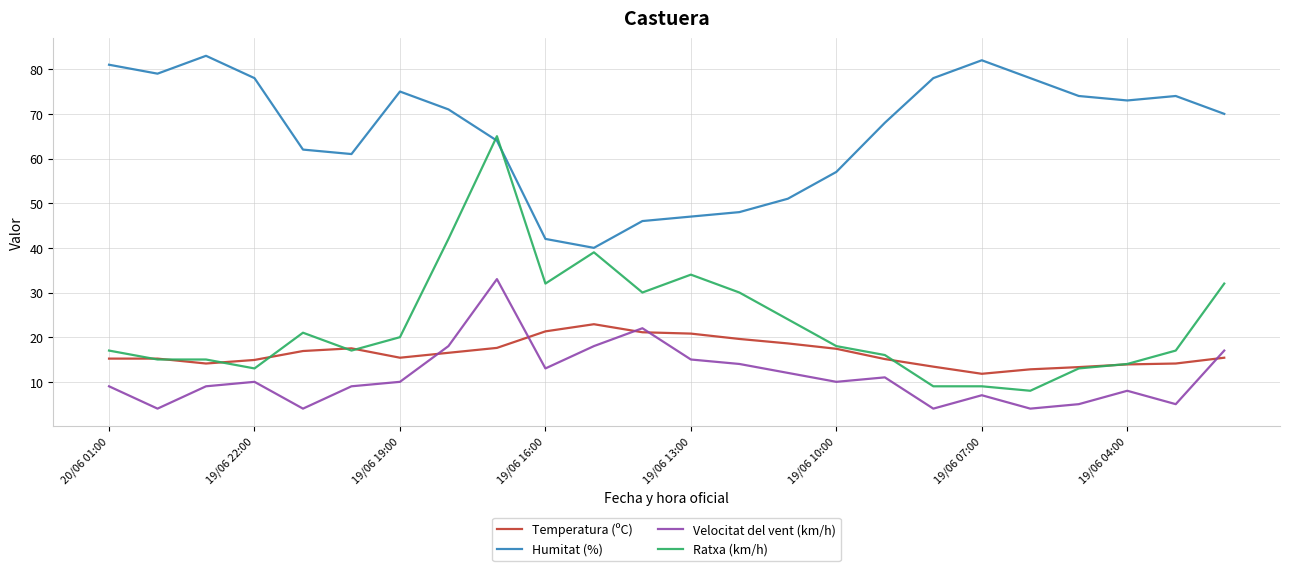

True or false: Velocitat del vent (km/h) and Humitat (%) intersect in this chart.

False